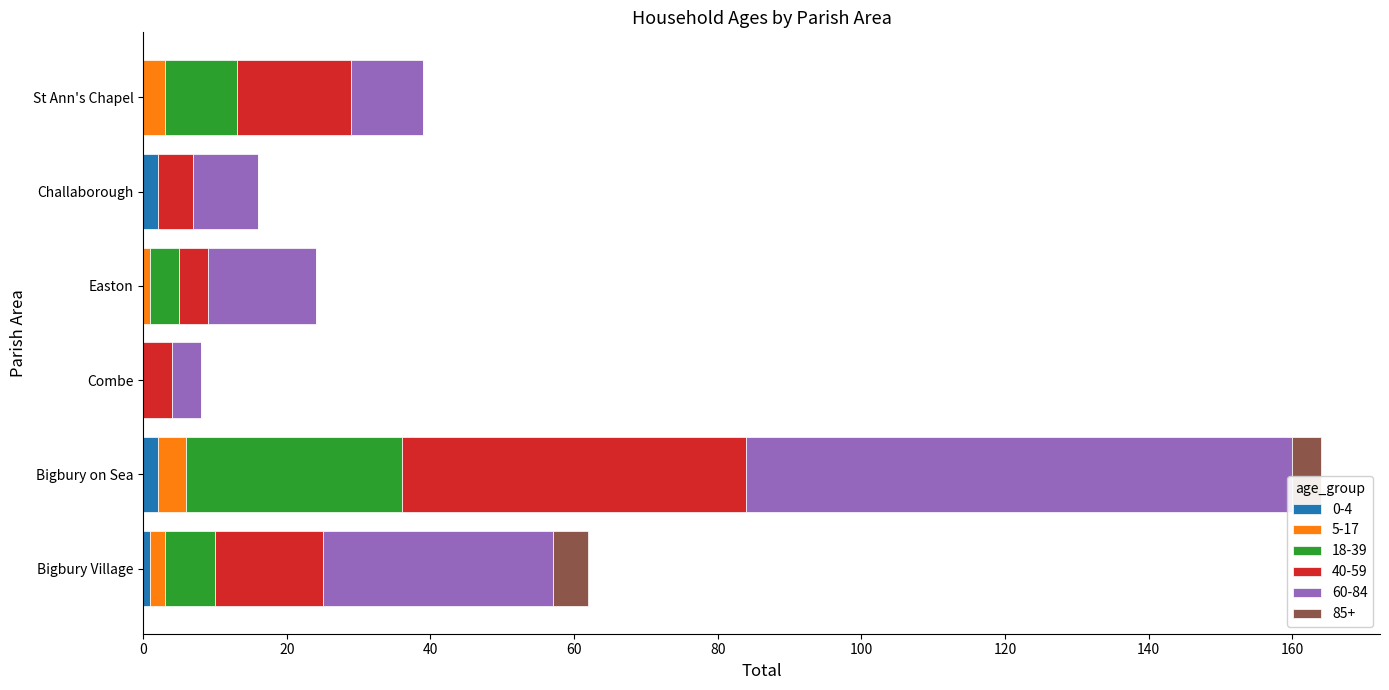

At which category is the sum across all series the highest?

Bigbury on Sea